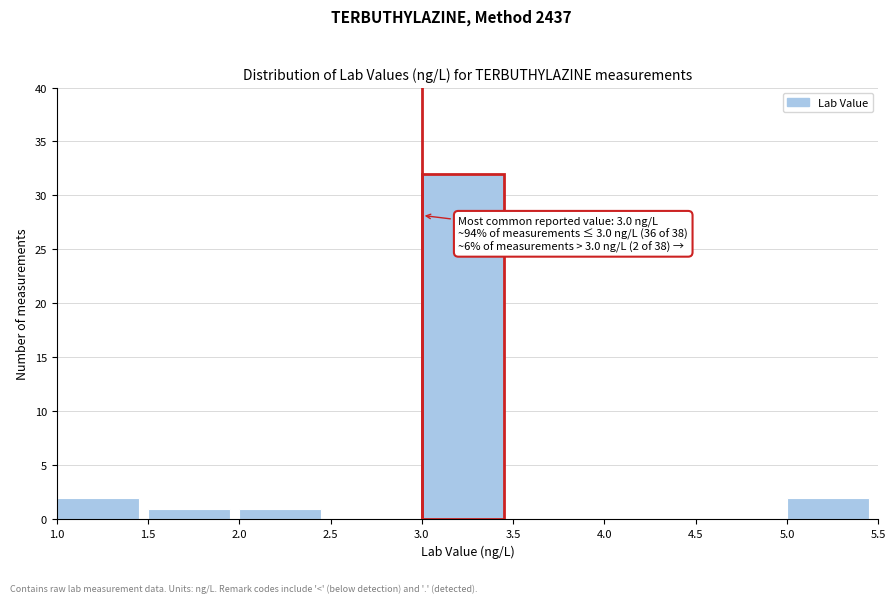

Over which range of the x-axis is the bar tallest?

3.0 to 3.5